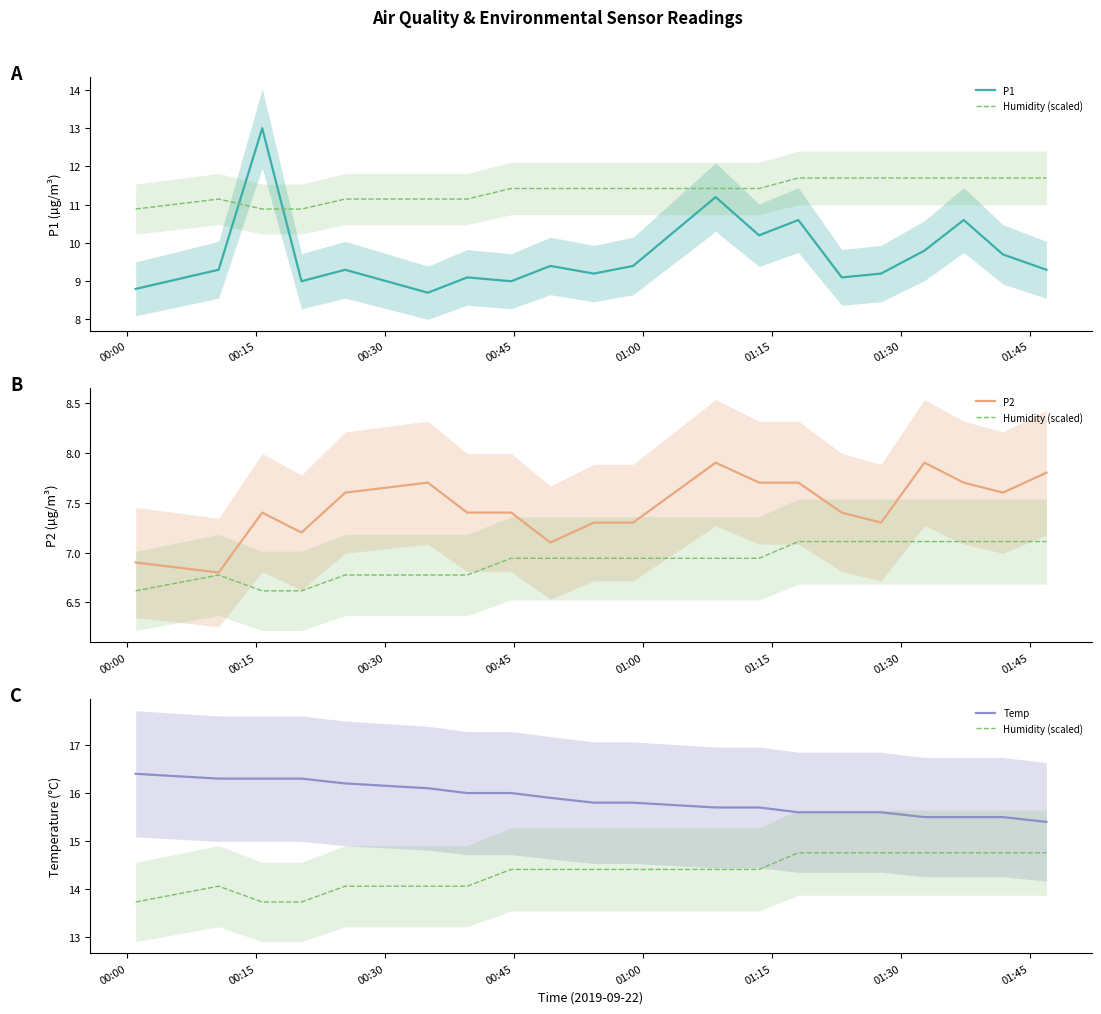

List the series in order of their peak value, lowest first.

P2, P1, Humidity (scaled), Temp